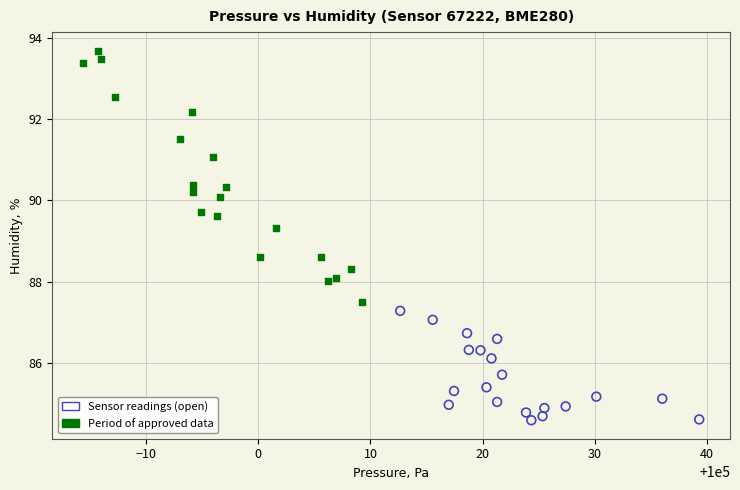

Which series reaches the maximum Y coordinate?

Period of approved data